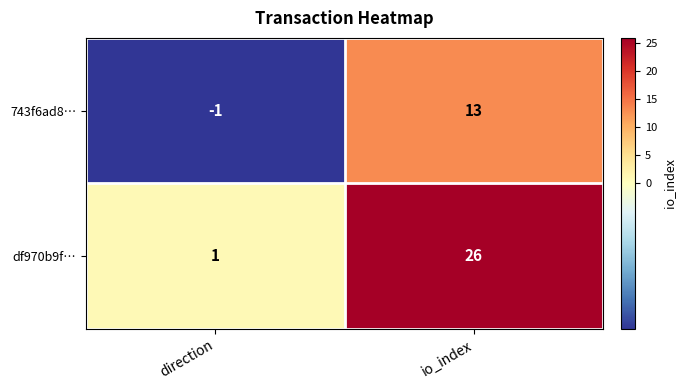

What is the average value of the 743f6ad8… series?

6